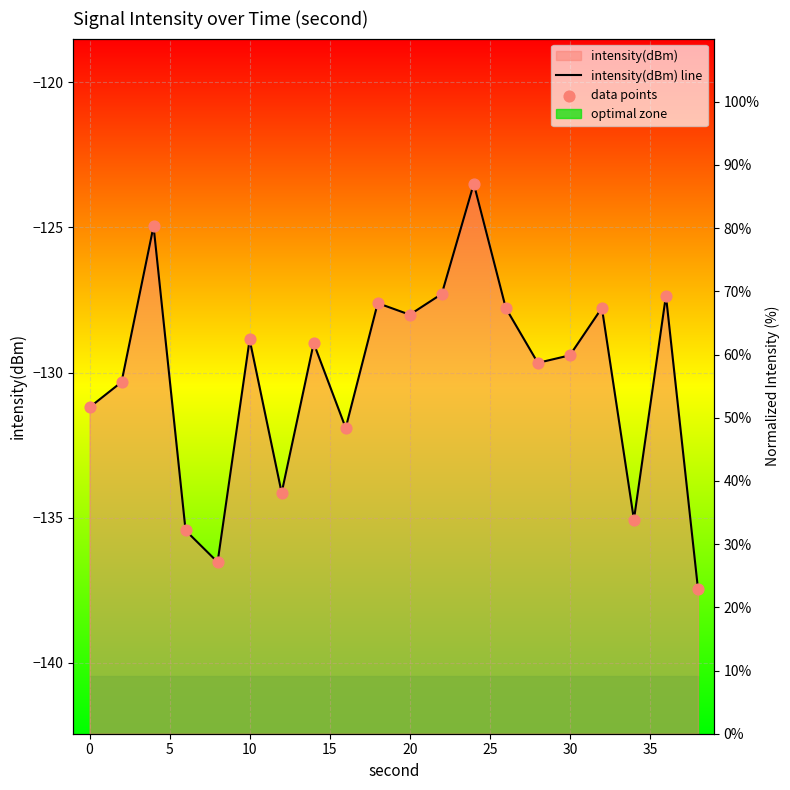

Which series contains the lowest Y value?

intensity(dBm) line